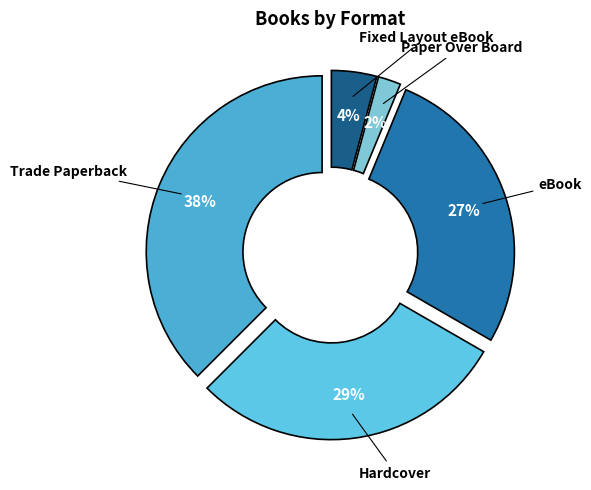

What percentage is the Hardcover slice, to the nearest percent?

29%